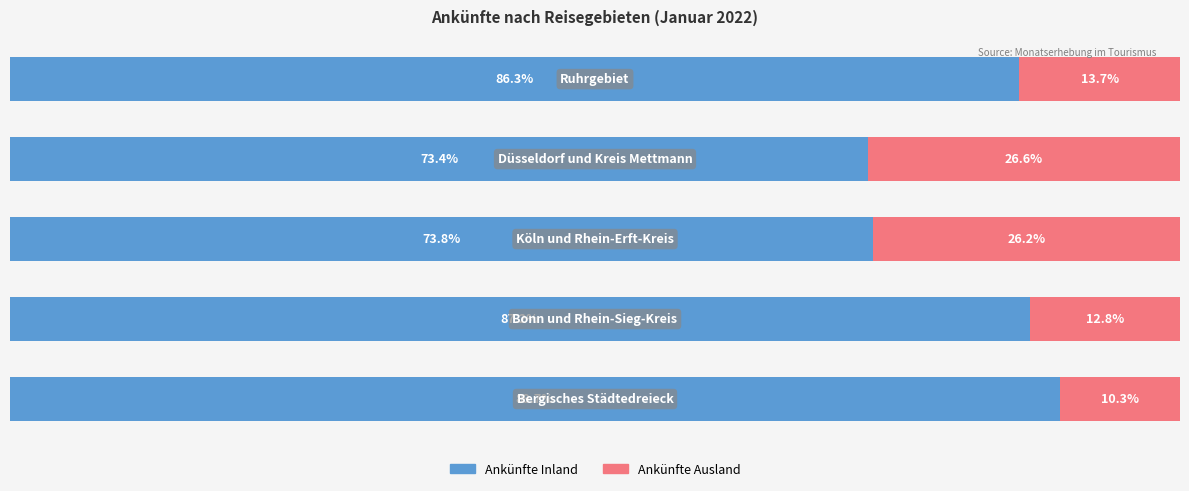

What is the value of the Ankünfte Ausland bar at the 2nd from the left?

12.8